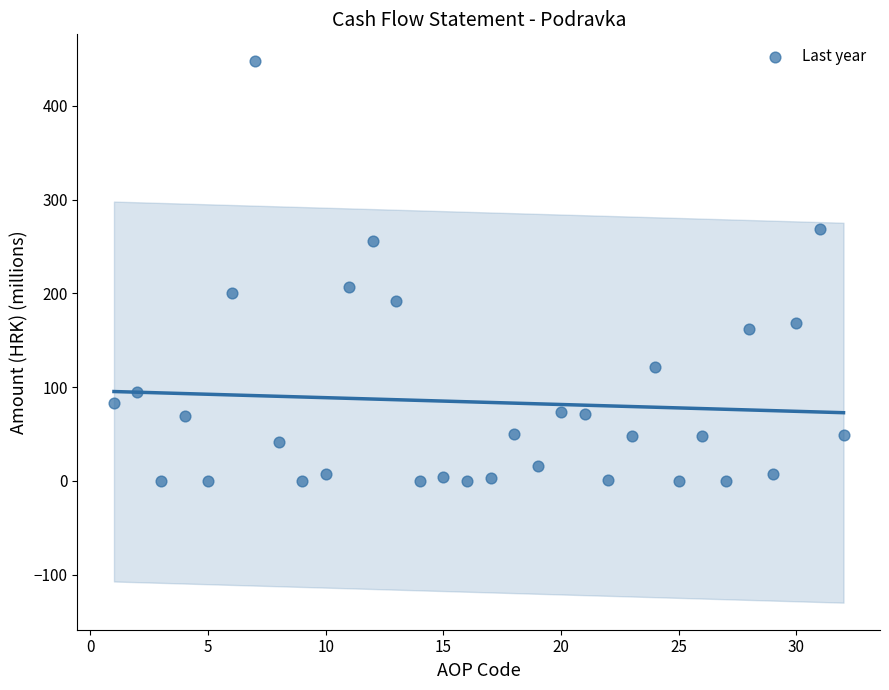

What is the range of Y values (max minus min)?

447.3